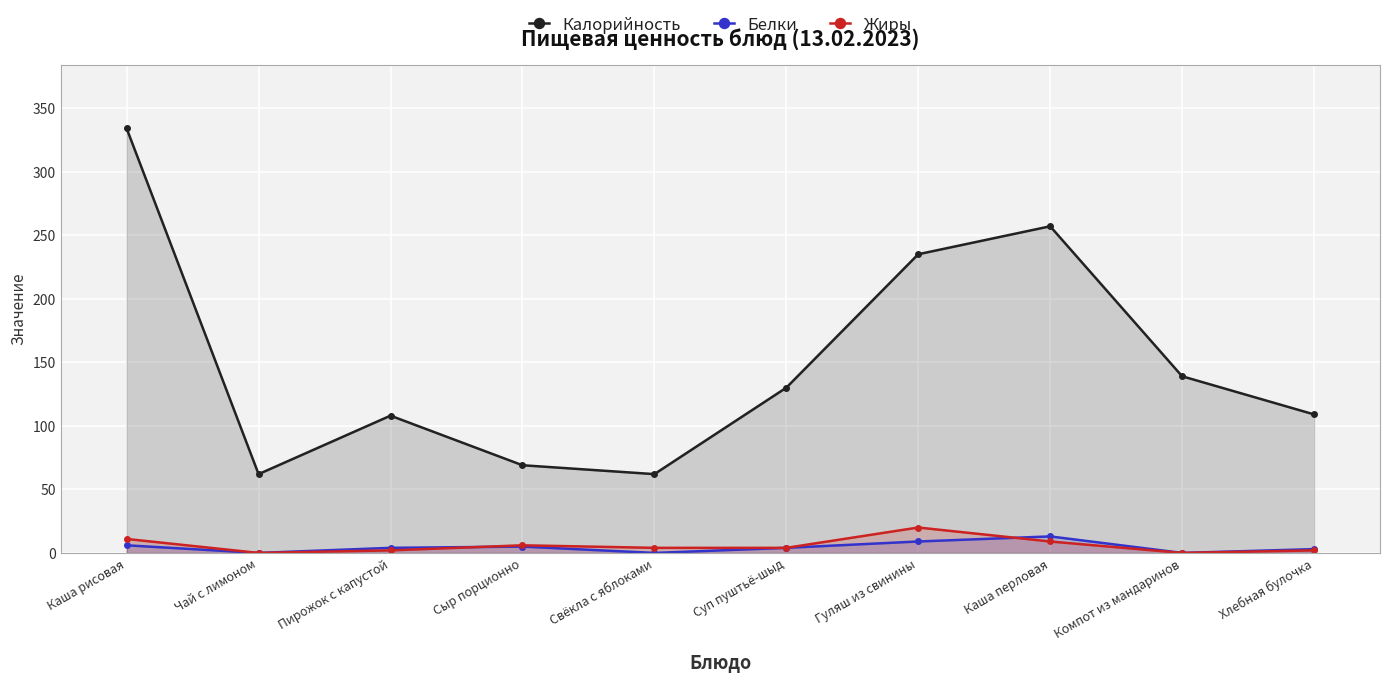

Between Свёкла с яблоками and Гуляш из свинины, which series saw the biggest shift?

Калорийность